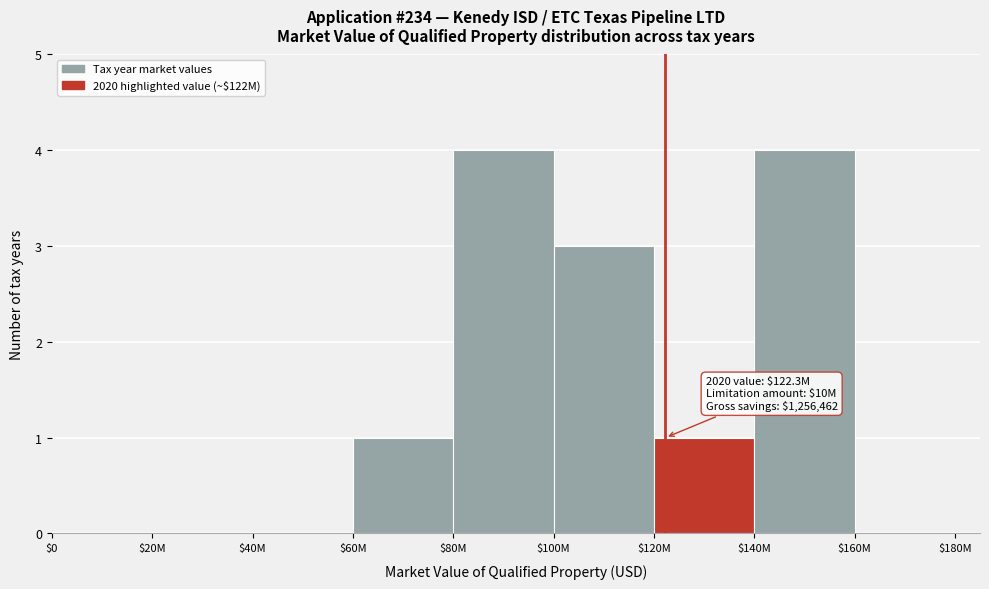

What is the maximum value shown in the chart?

4